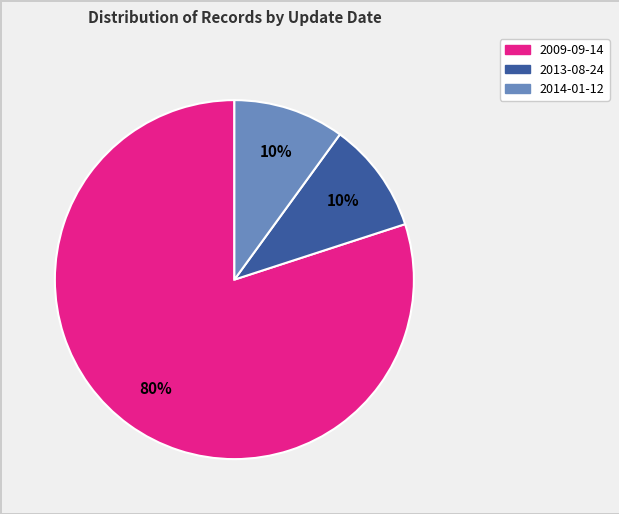

Which slice is the largest?

2009-09-14